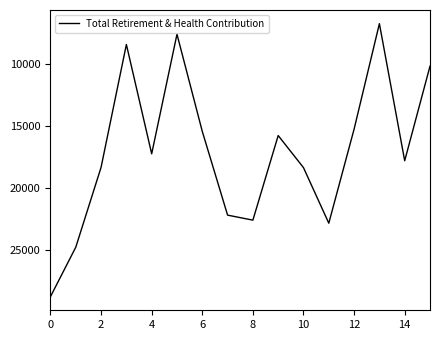

What is the minimum value shown in the chart?

6771